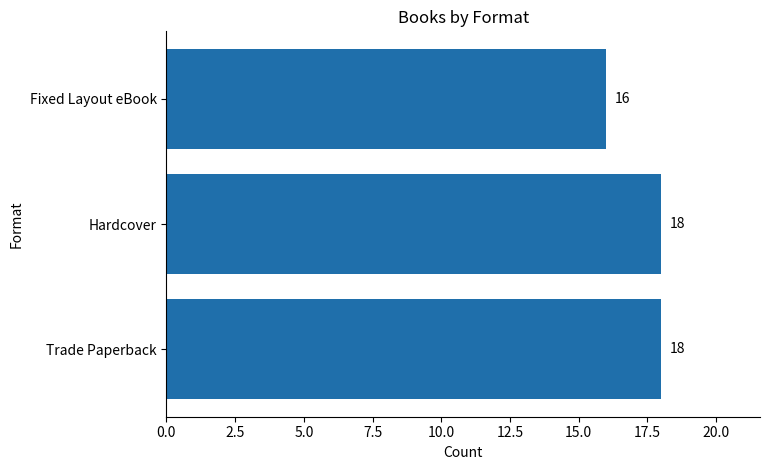

The chart shows a value of 18 at Trade Paperback. True or false?

True